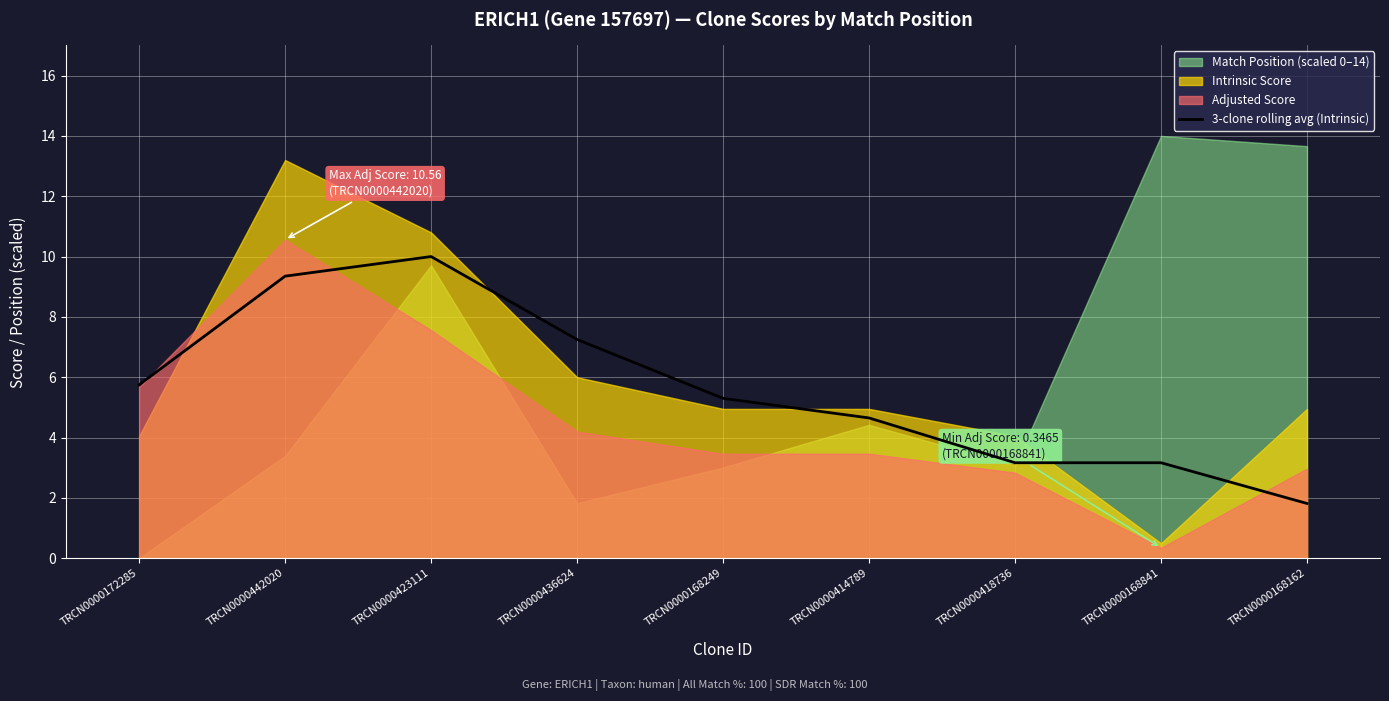

True or false: the data shows 9.3 at TRCN0000442020.

True